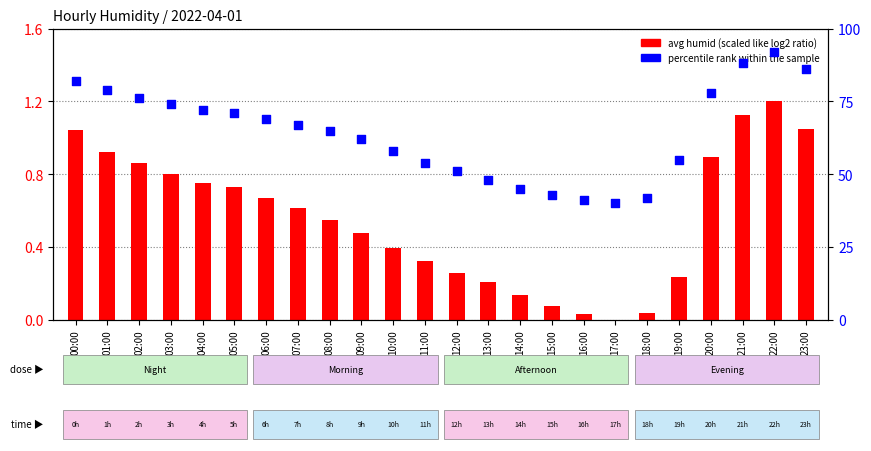

Which series has the largest total across all categories?

percentile rank within the sample